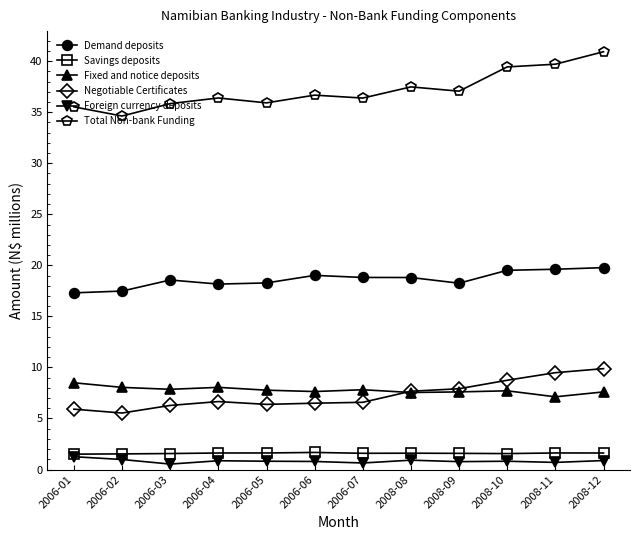

What is the average value of the Negotiable Certificates series?

7.3